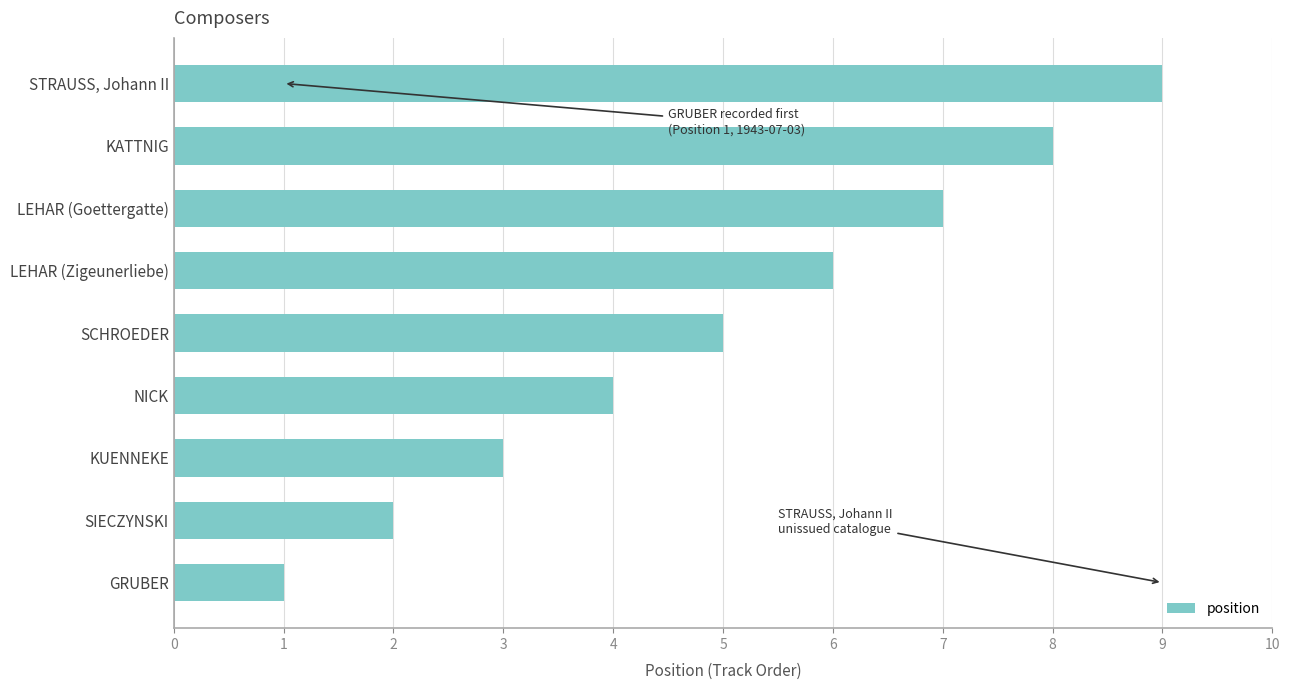

What is the difference between the maximum and minimum values?

8